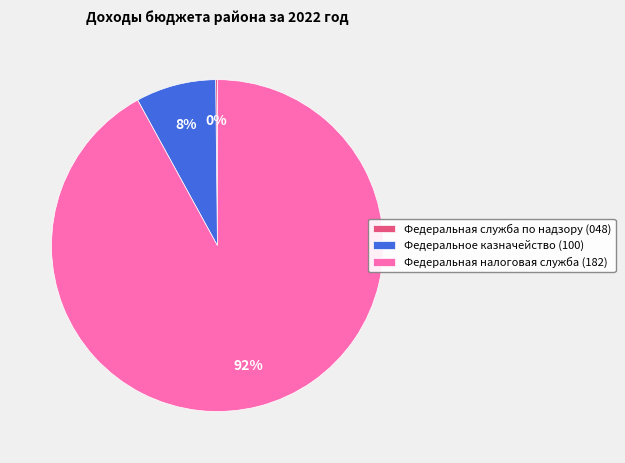

The Федеральное казначейство (100) slice represents 8% of the pie. True or false?

True